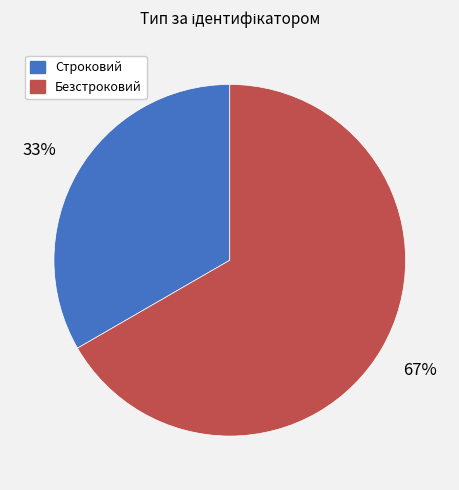

Rank the categories by value from lowest to highest.

Строковий, Безстроковий